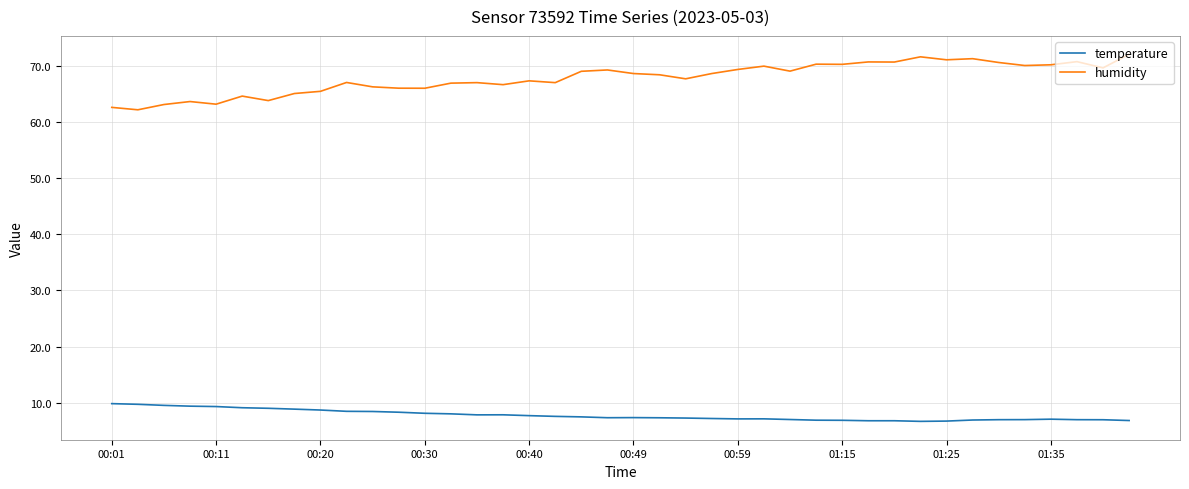

What is the smallest value displayed?

6.7